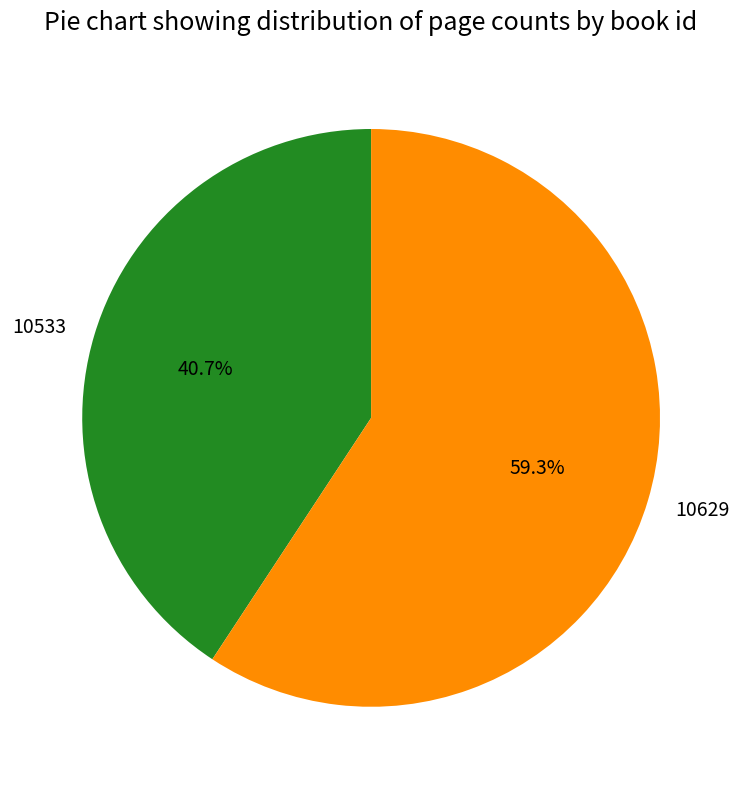

What is the ratio of the value at 10533 to the value at 10629?

0.7